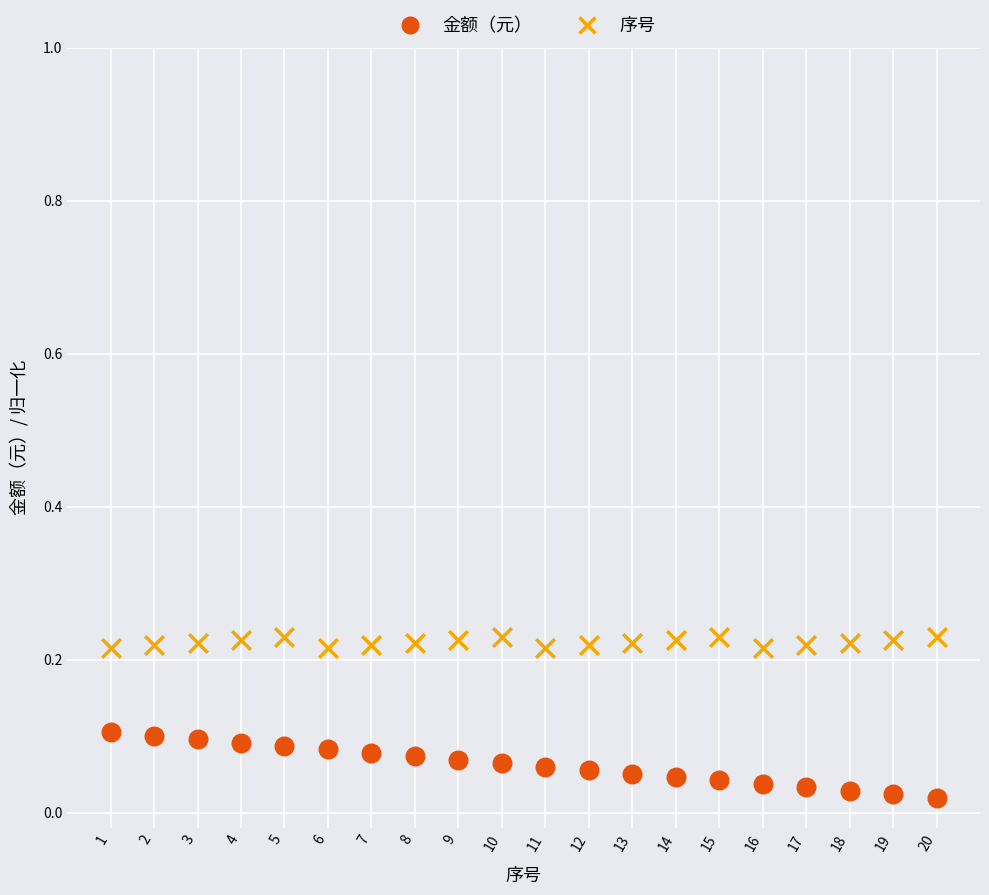

Which series contains the highest Y value?

序号